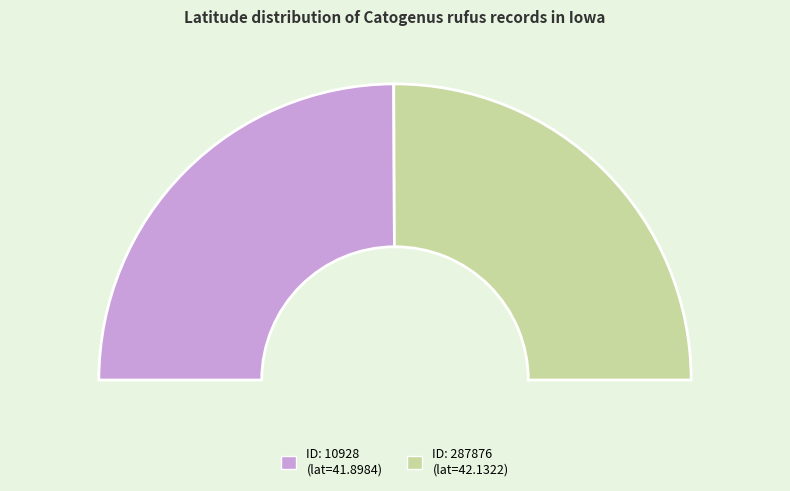

To the nearest percent, what portion does 287876 represent?

50%